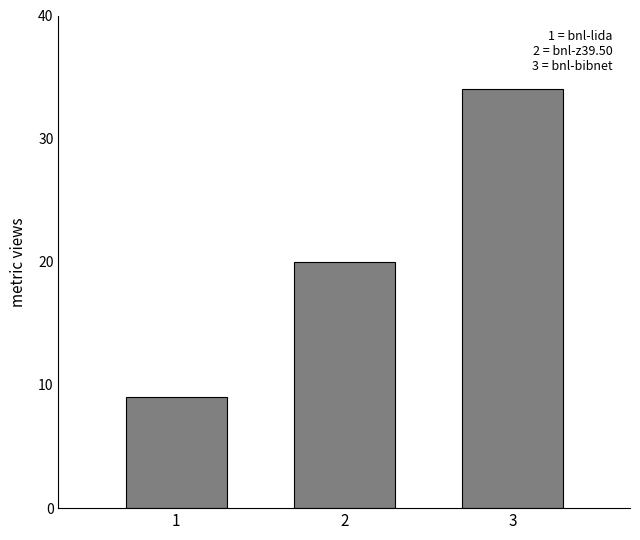

What value does the data have at 2?

20